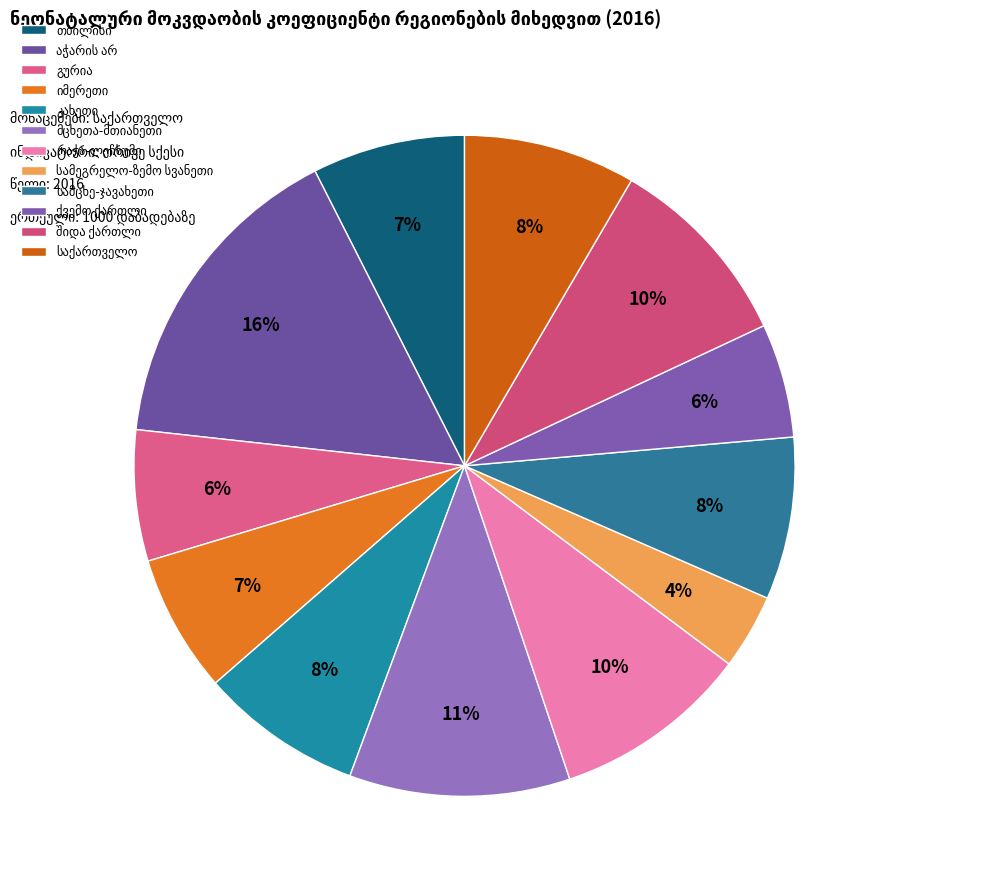

To the nearest percent, what percentage of the pie is სამეგრელო-ზემო სვანეთი?

4%